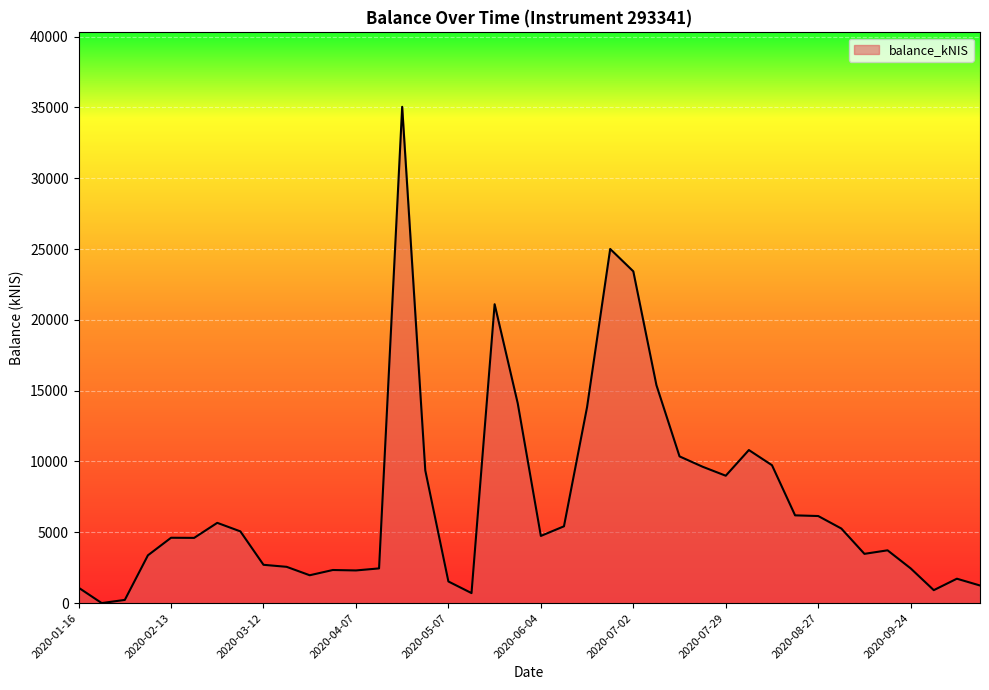

What is the maximum value shown in the chart?

35046.7